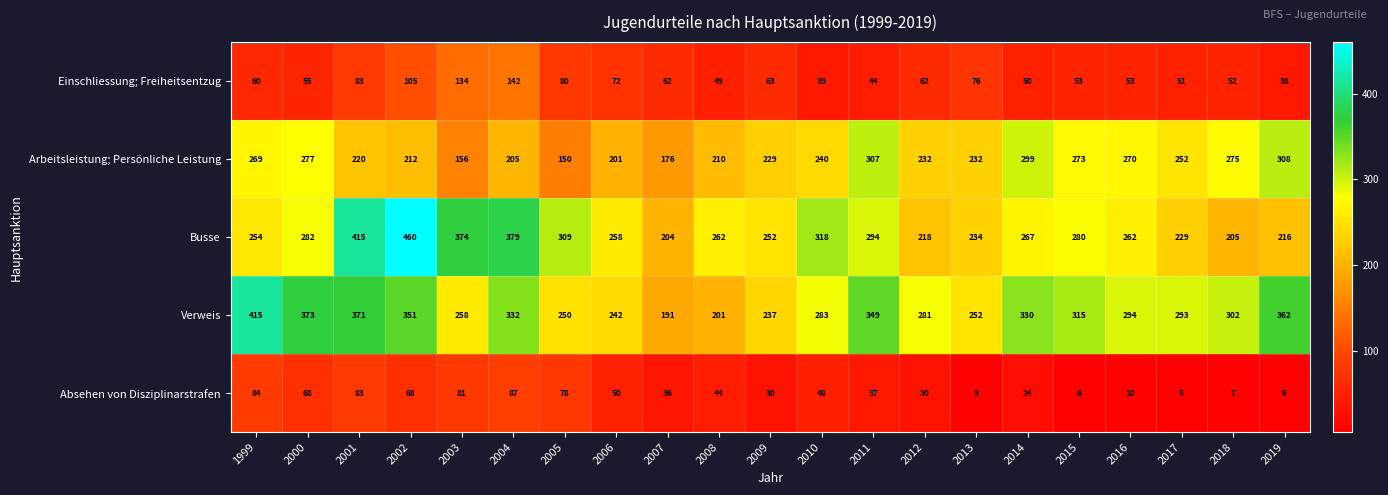

List the series in order of their peak value, highest first.

Busse, Verweis, Arbeitsleistung; Persönliche Leistung, Einschliessung; Freiheitsentzug, Absehen von Disziplinarstrafen